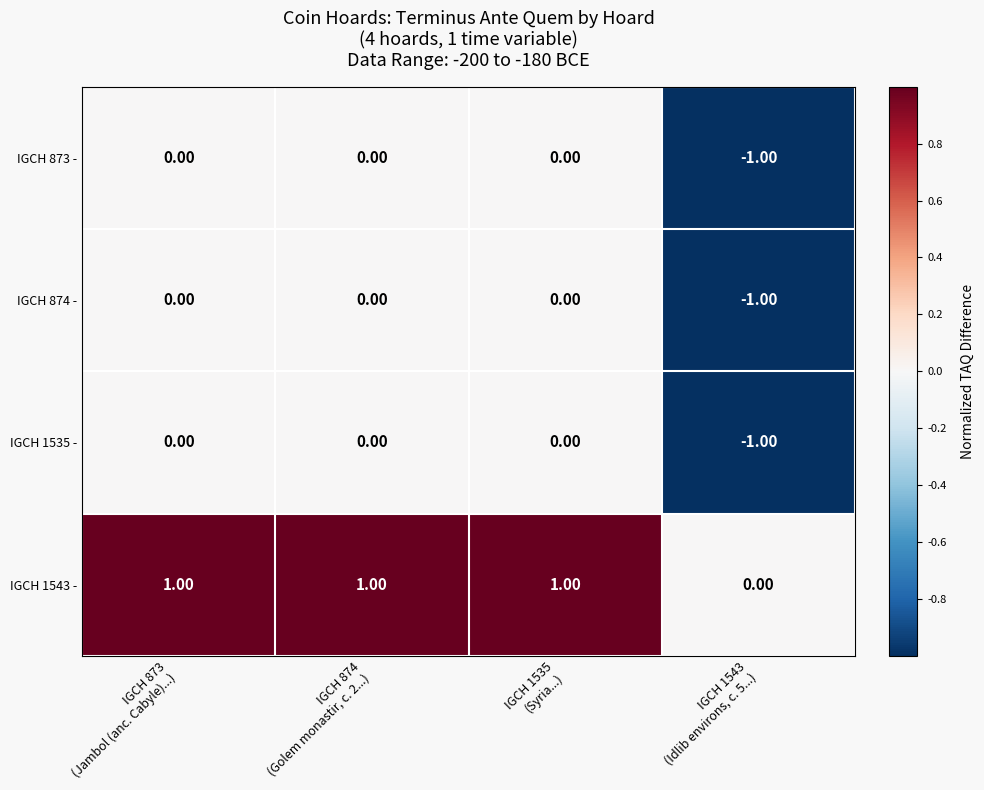

At how many categories does at least one series exceed 0?

3